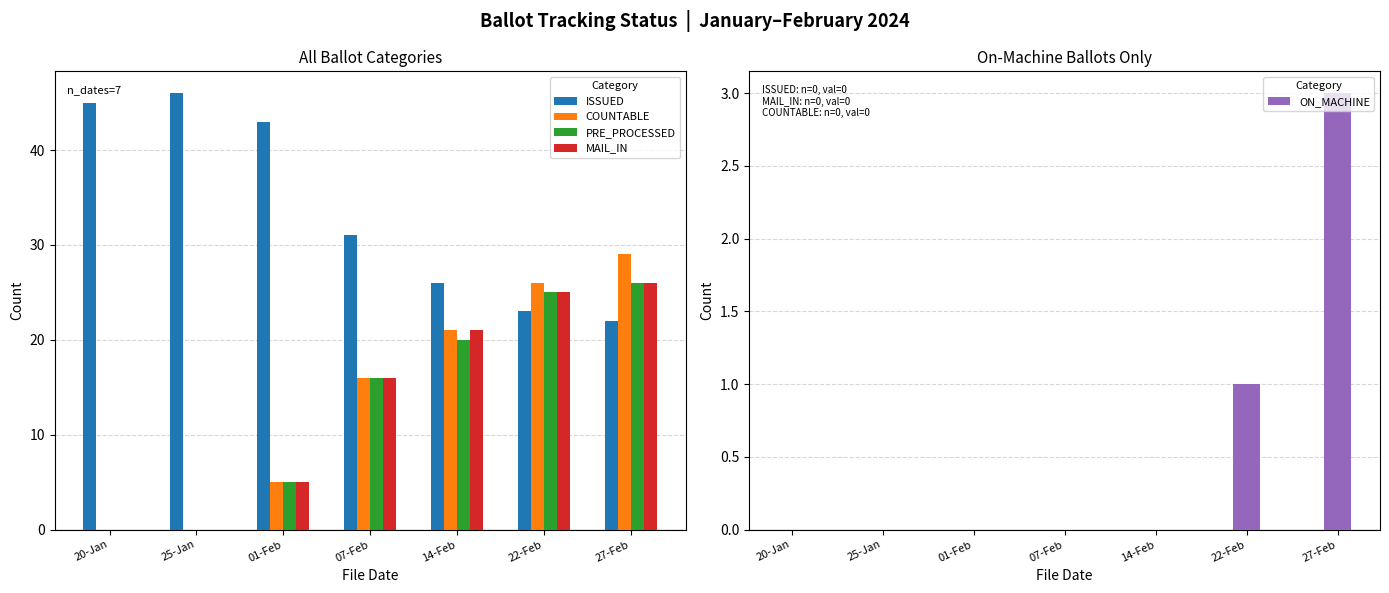

What is the difference between the COUNTABLE values at 22-Feb and 25-Jan?

26